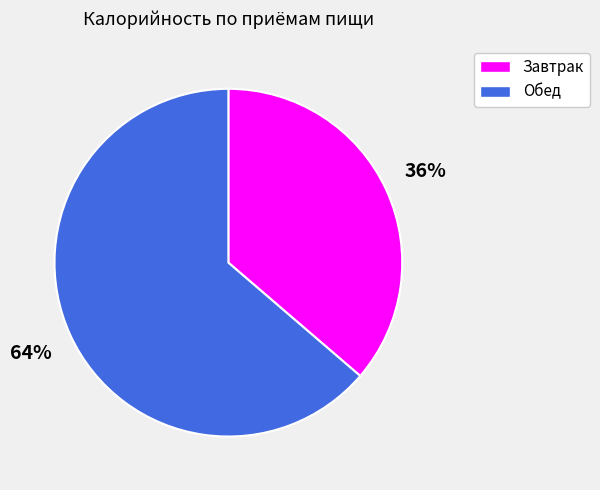

Combined, do Обед and Завтрак account for over 50%?

Yes